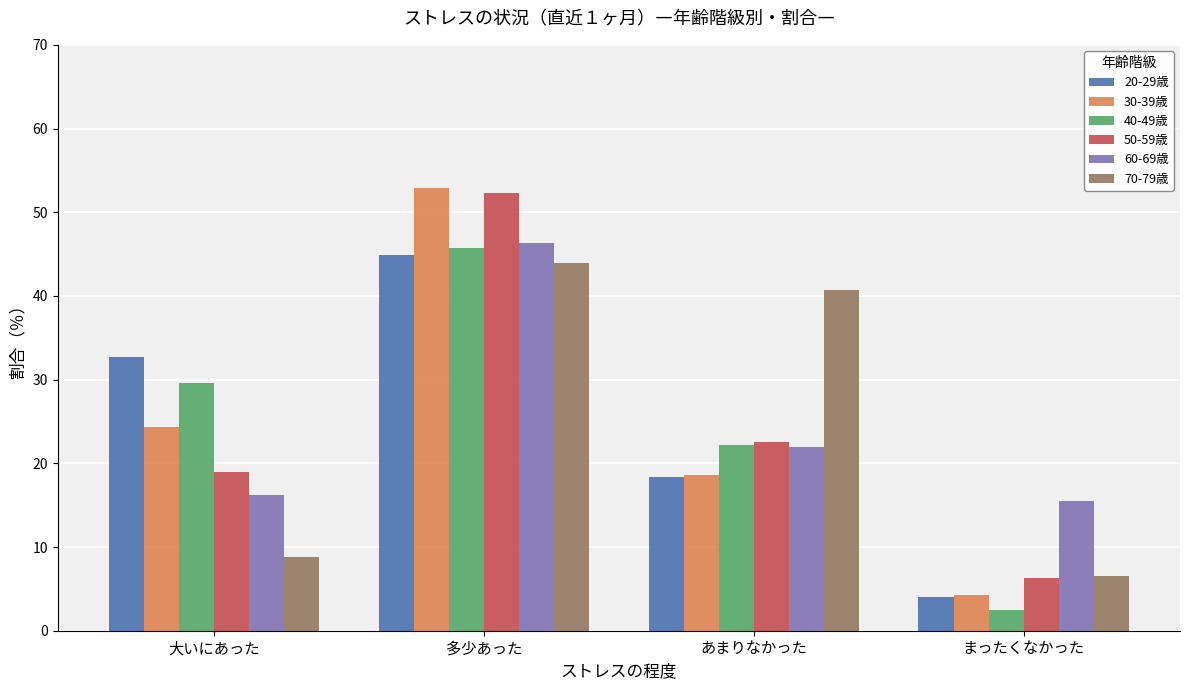

How many bars are there in total?

24